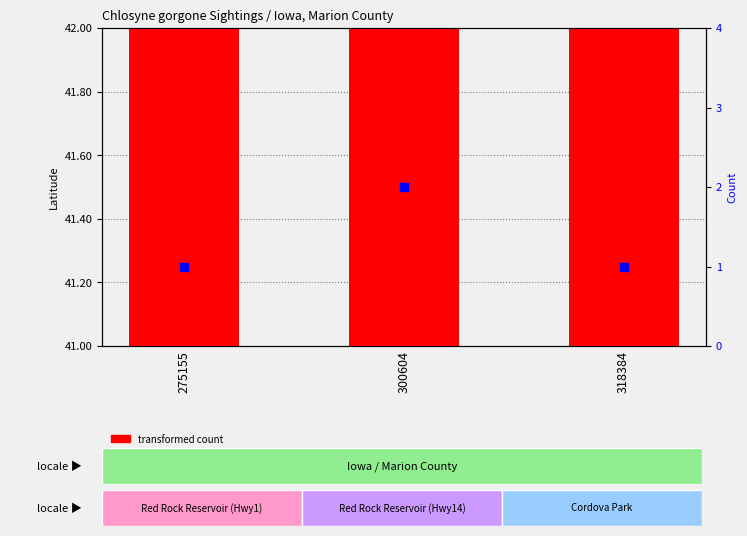

Which series has the largest Y range (max minus min)?

percentile rank within the sample